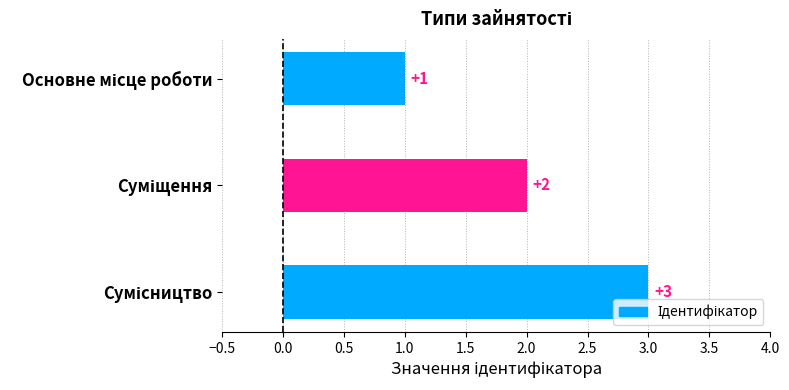

What is the sum of all values?

6